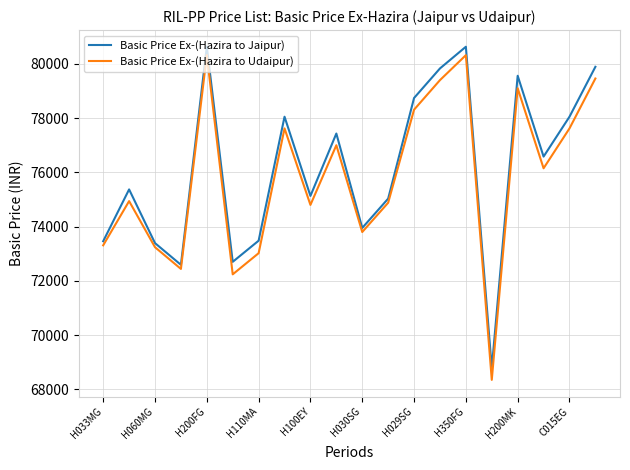

True or false: Basic Price Ex-(Hazira to Udaipur) has more than 1 interior local peaks.

True